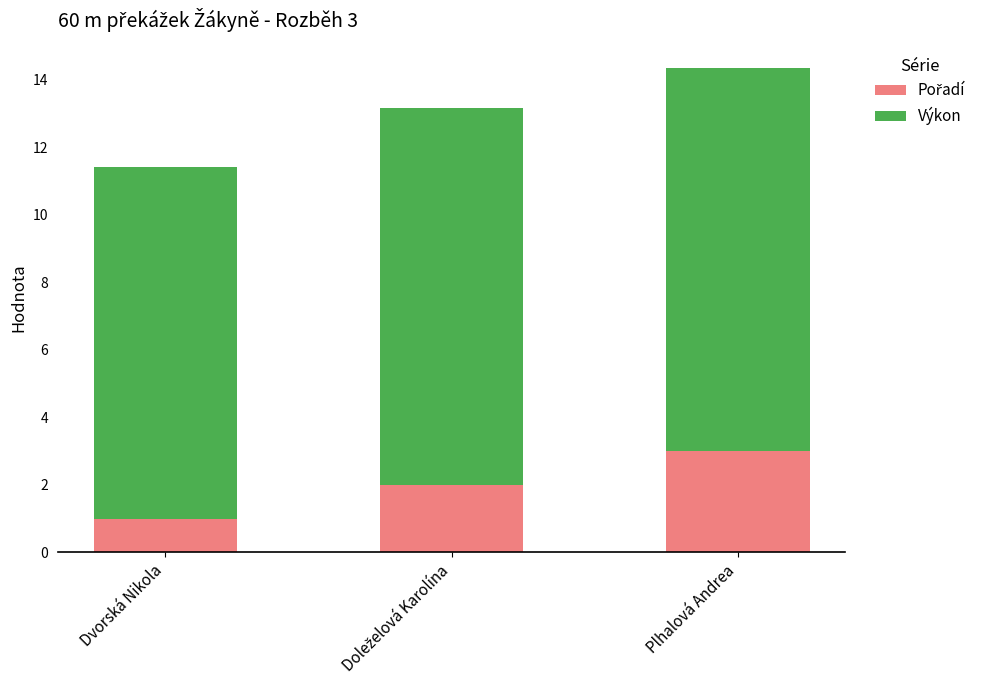

What is the label of the 3rd bar from the left?

Plhalová Andrea